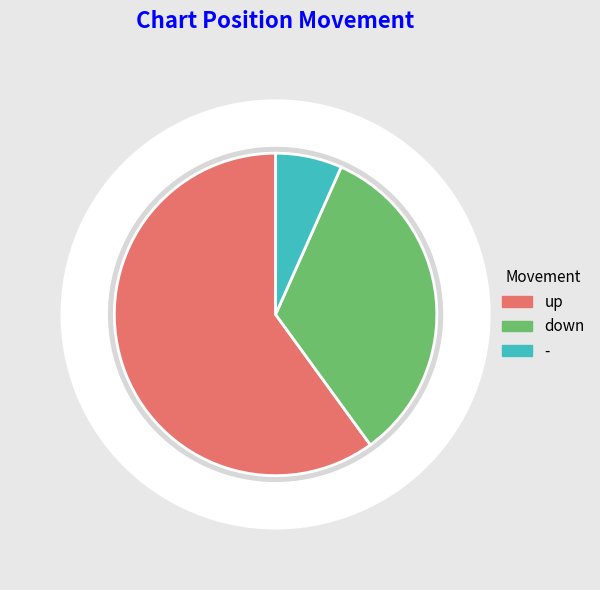

To the nearest percent, what is the average slice percentage?

33%